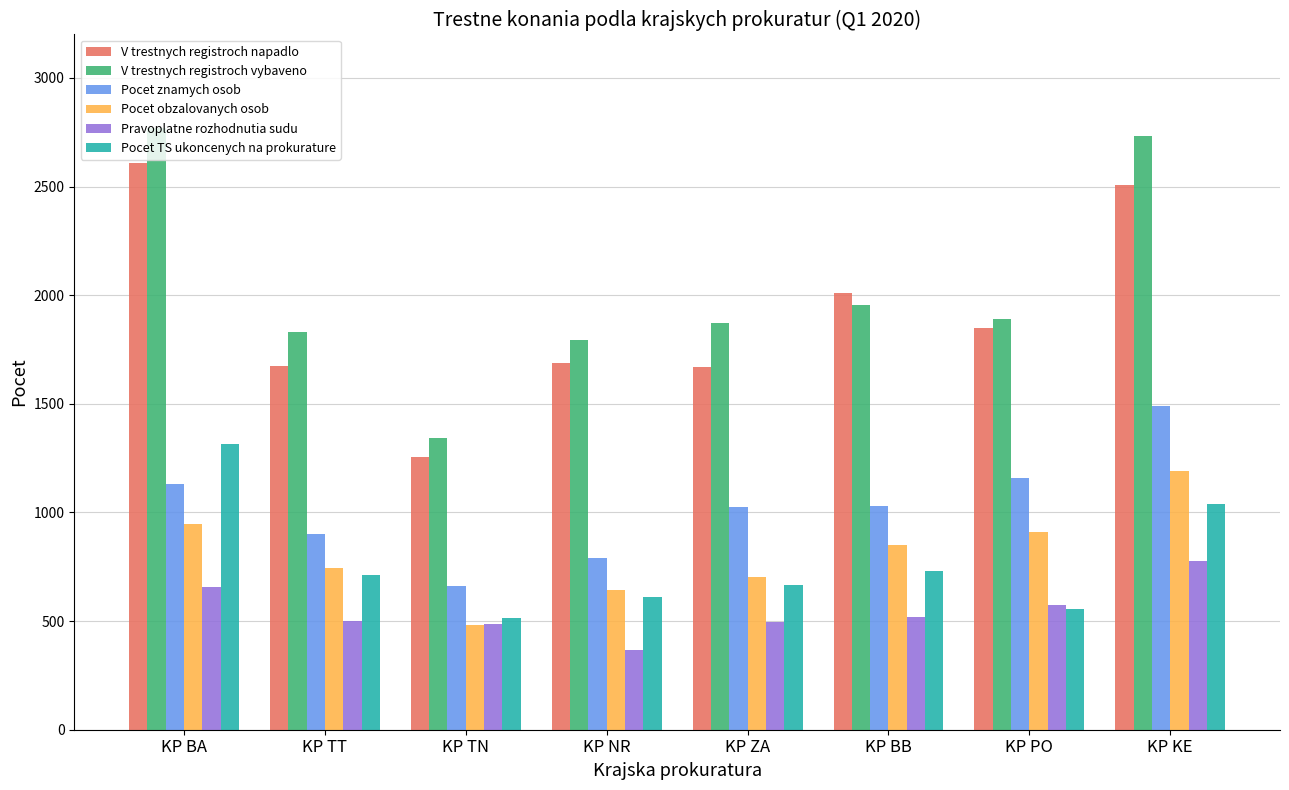

At which category is the sum across all series the highest?

KP KE